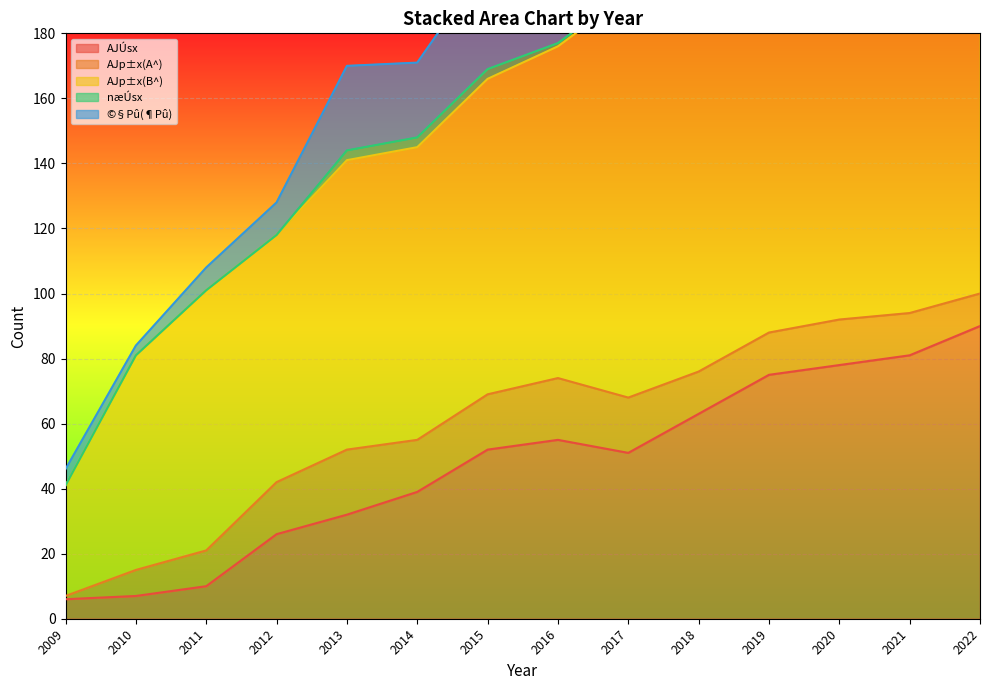

True or false: AJÚsx and AJp±x(A^) intersect in this chart.

True